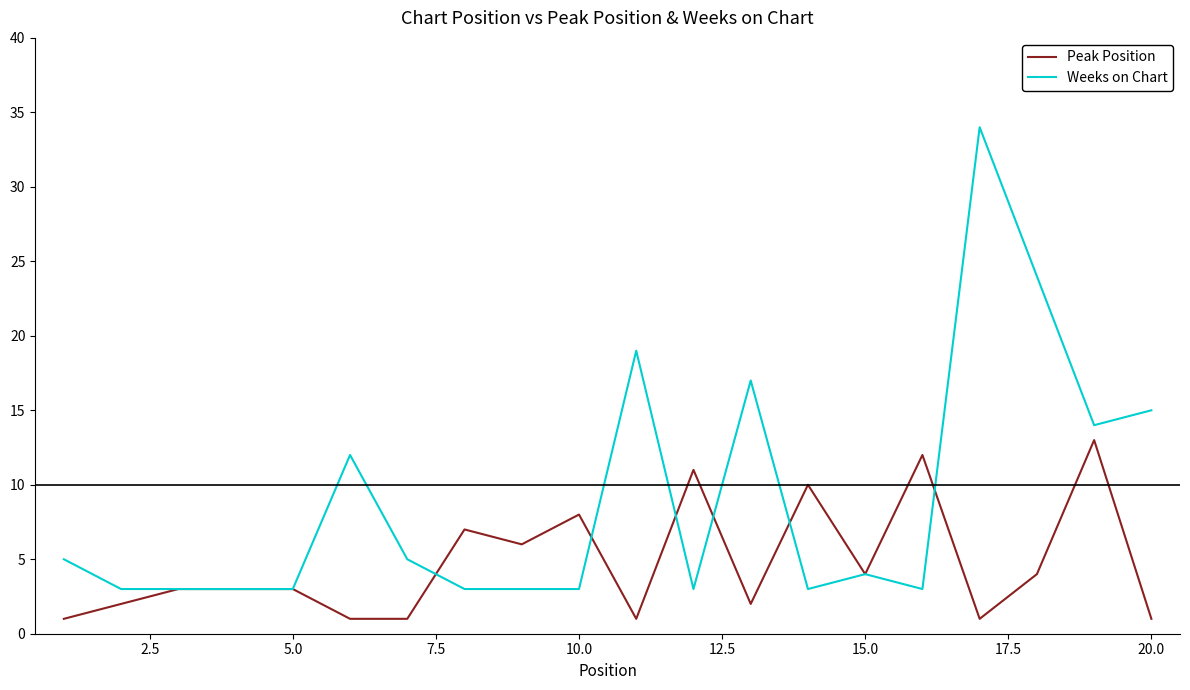

How many lines are shown in the chart?

2